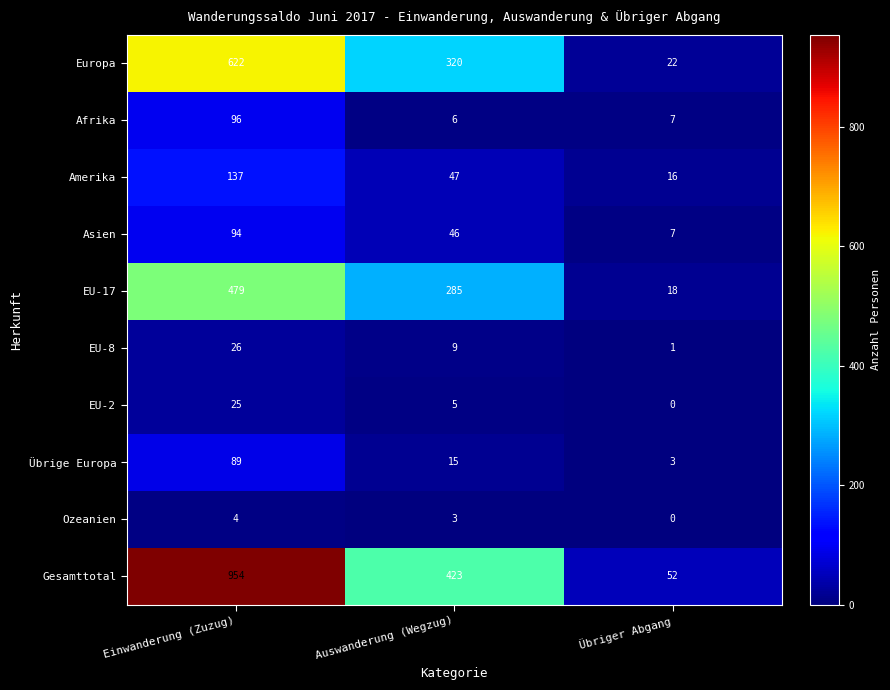

The Übrige Europa series shows 5 at Übriger Abgang. True or false?

False